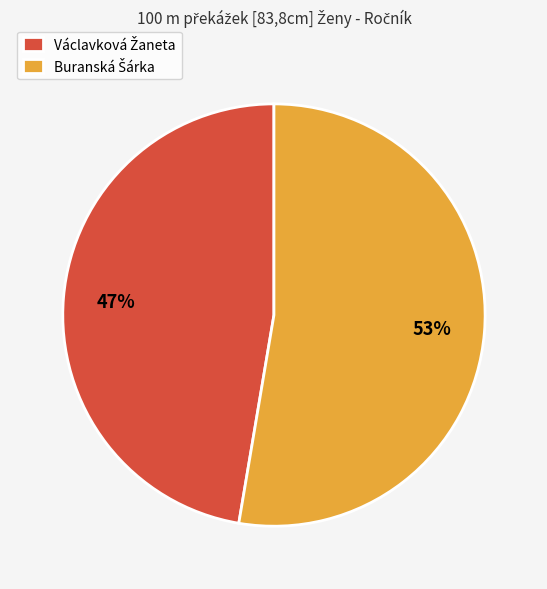

To the nearest percent, what is the average slice percentage?

50%